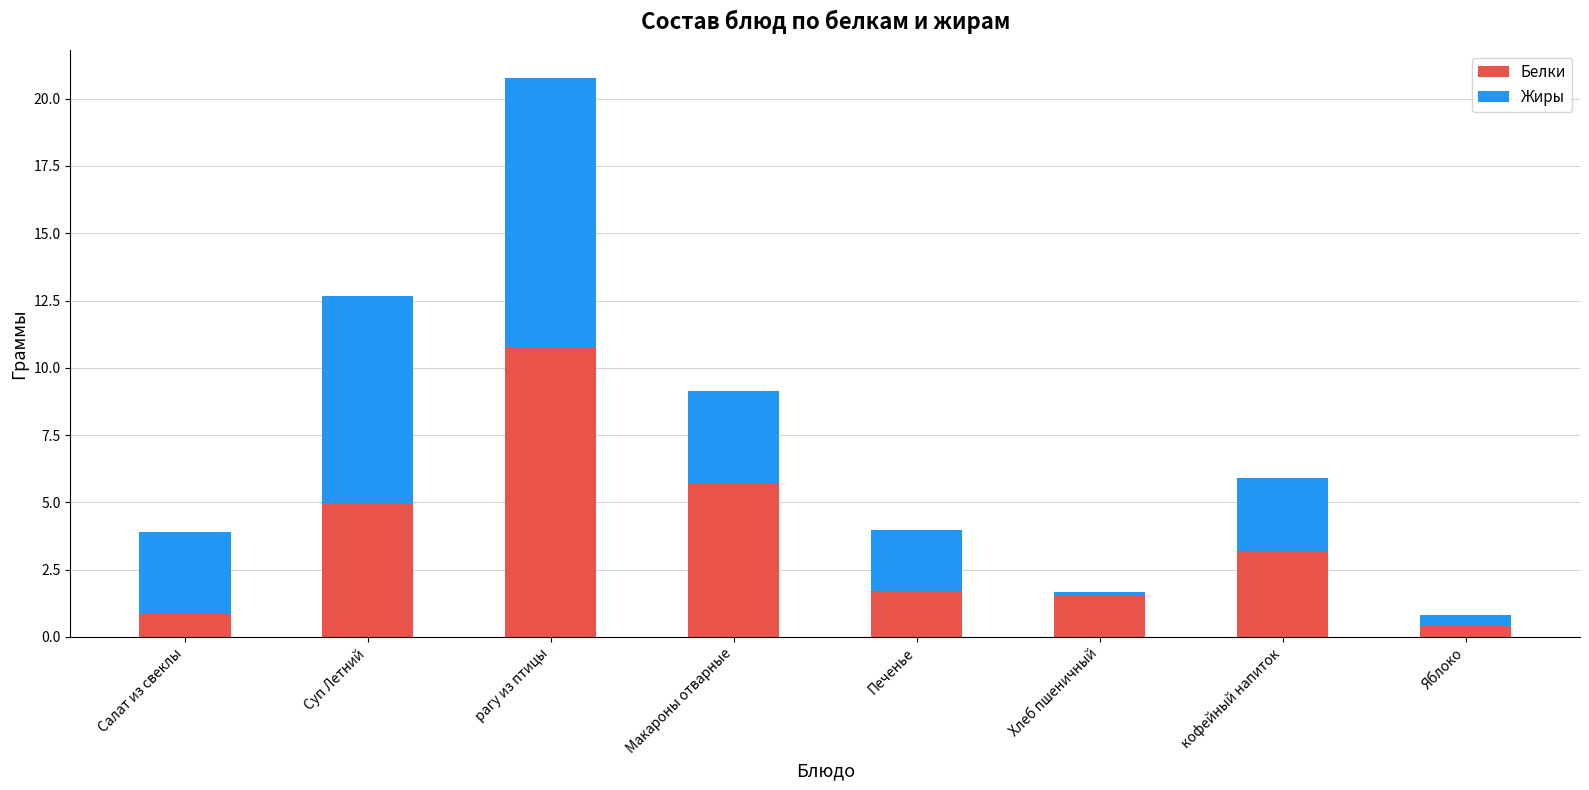

At which label does Белки reach its peak?

рагу из птицы